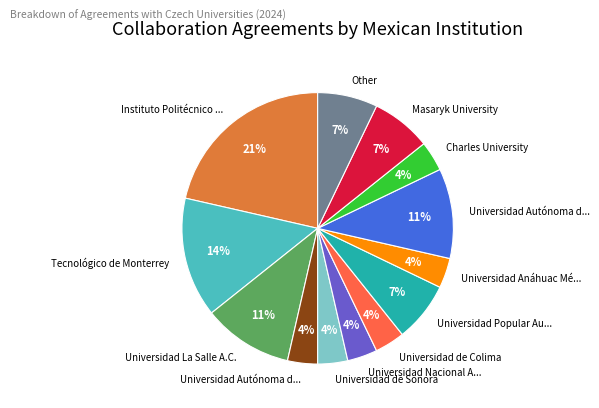

Is there any slice that represents more than half of the pie?

No